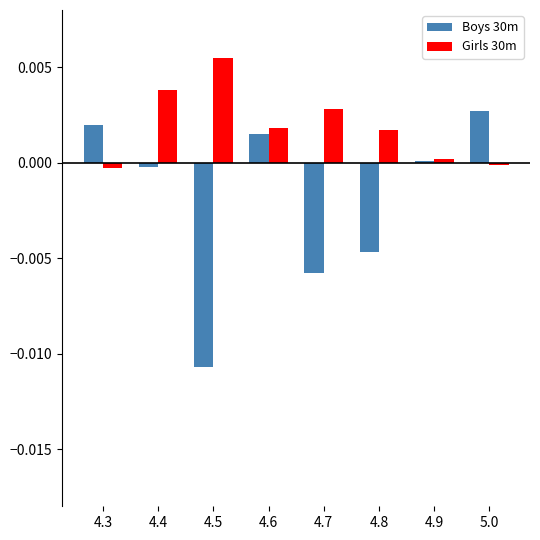

List the series in order of their peak value, lowest first.

Boys 30m, Girls 30m